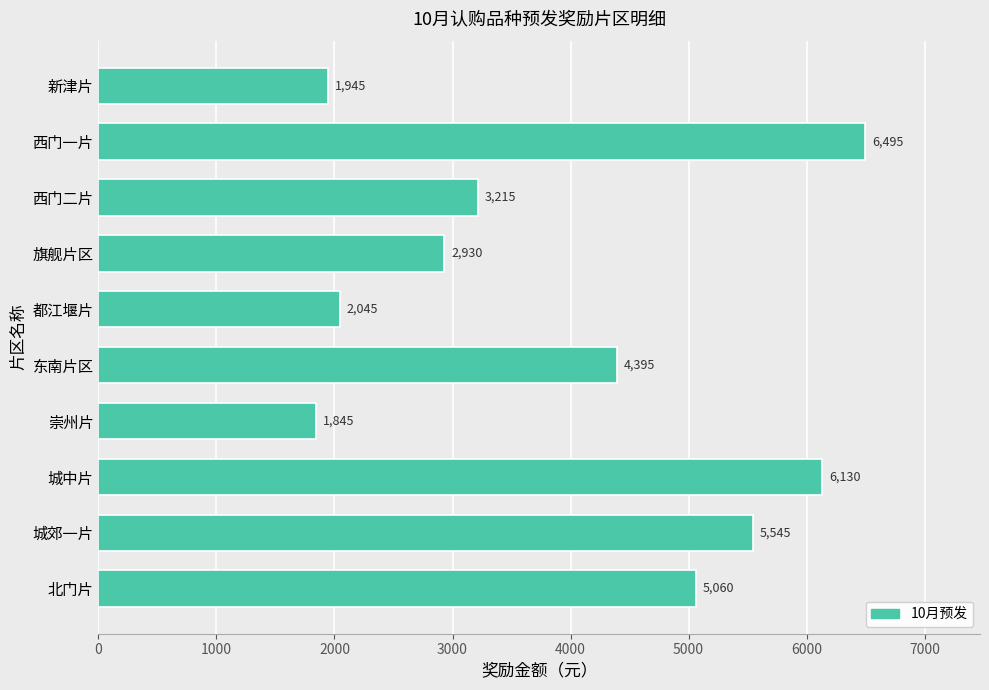

Does the chart contain any negative values?

No